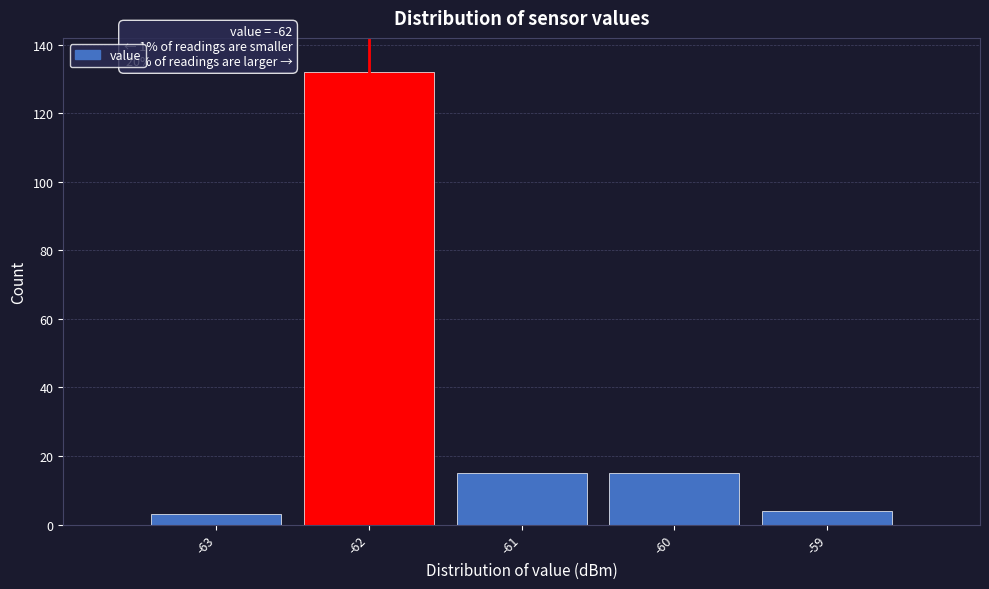

Reading left to right, list all the values displayed in this chart.

3	132	15	15	4